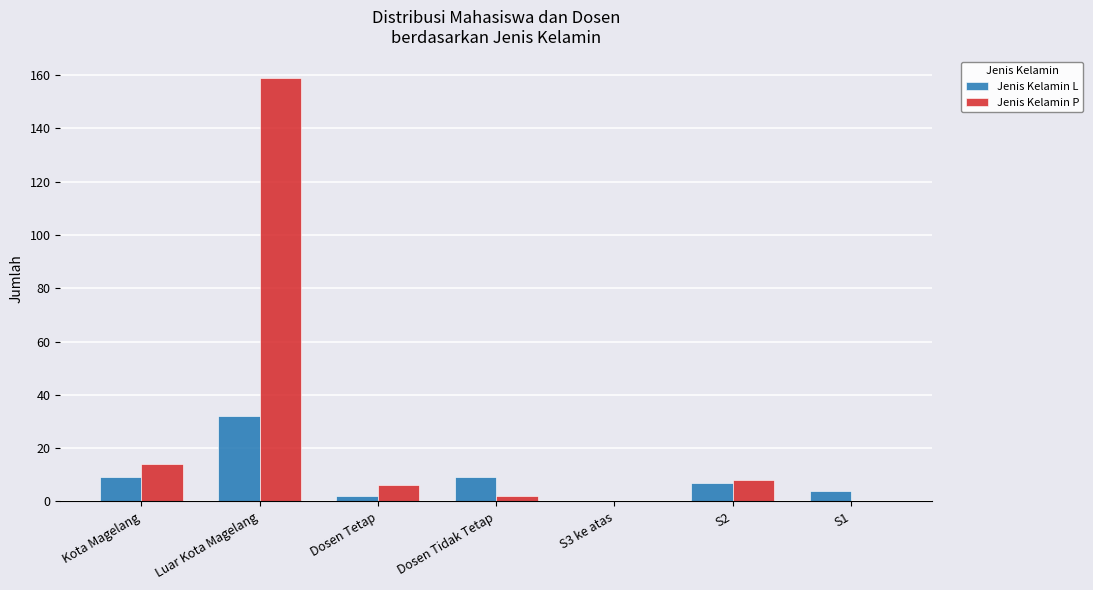

How many groups of bars are there?

7